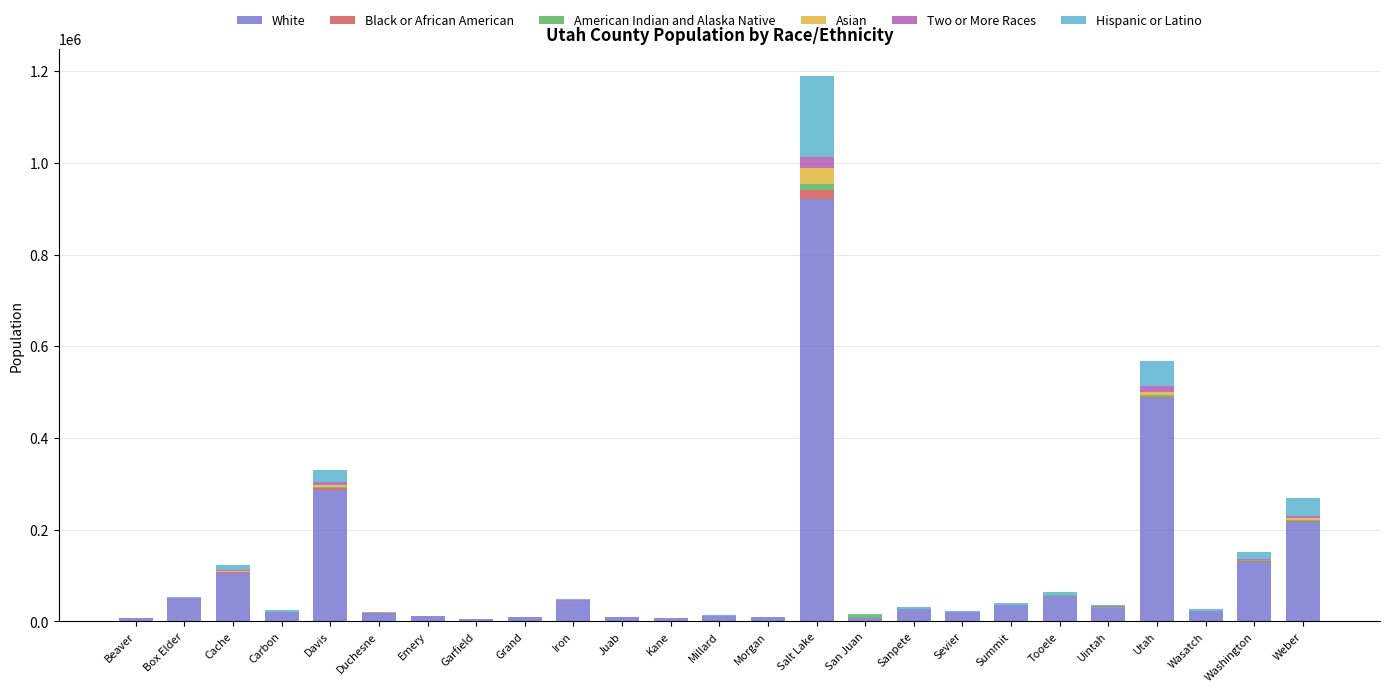

What is the highest value of the White series?

922030